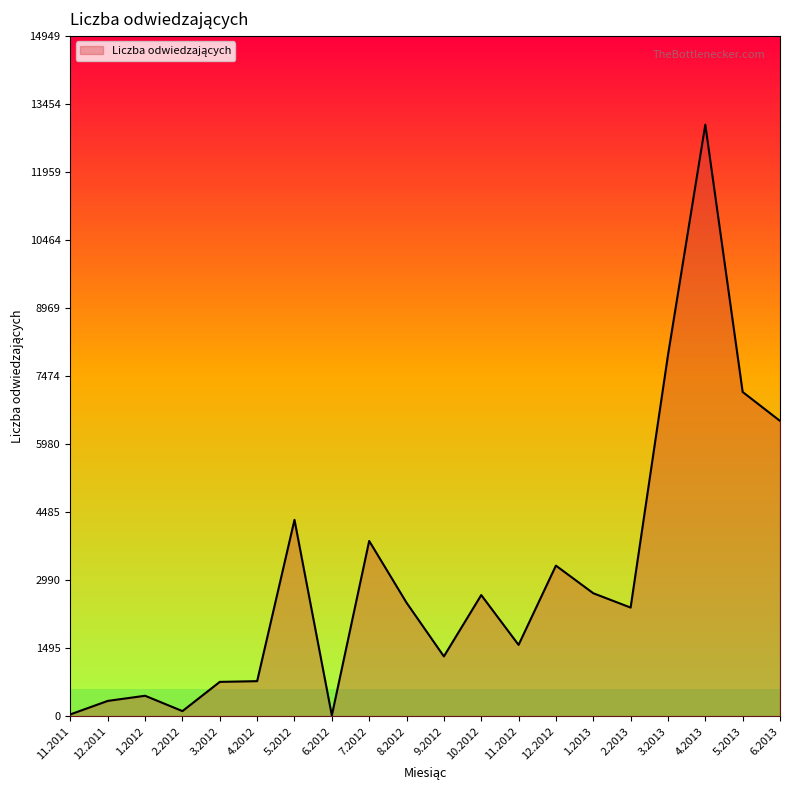

True or false: the data shows 7376 at 5.2012.

False